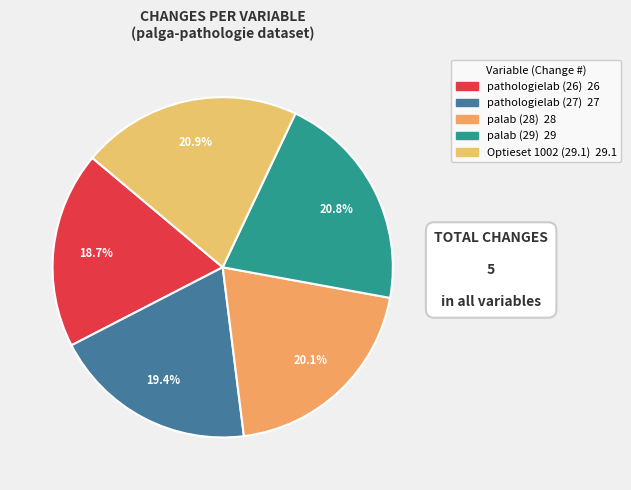

Rank the categories by value from lowest to highest.

pathologielab (26), pathologielab (27), palab (28), palab (29), Optieset 1002 (29.1)